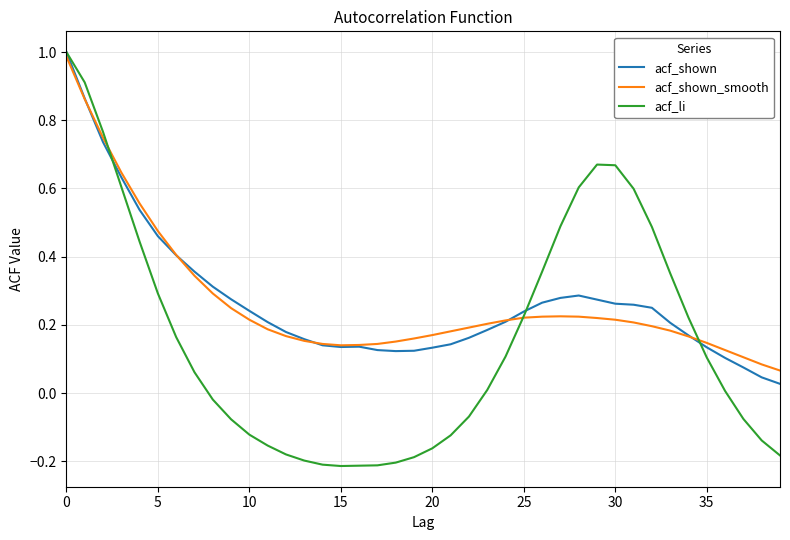

Which series has the largest range (max minus min)?

acf_li